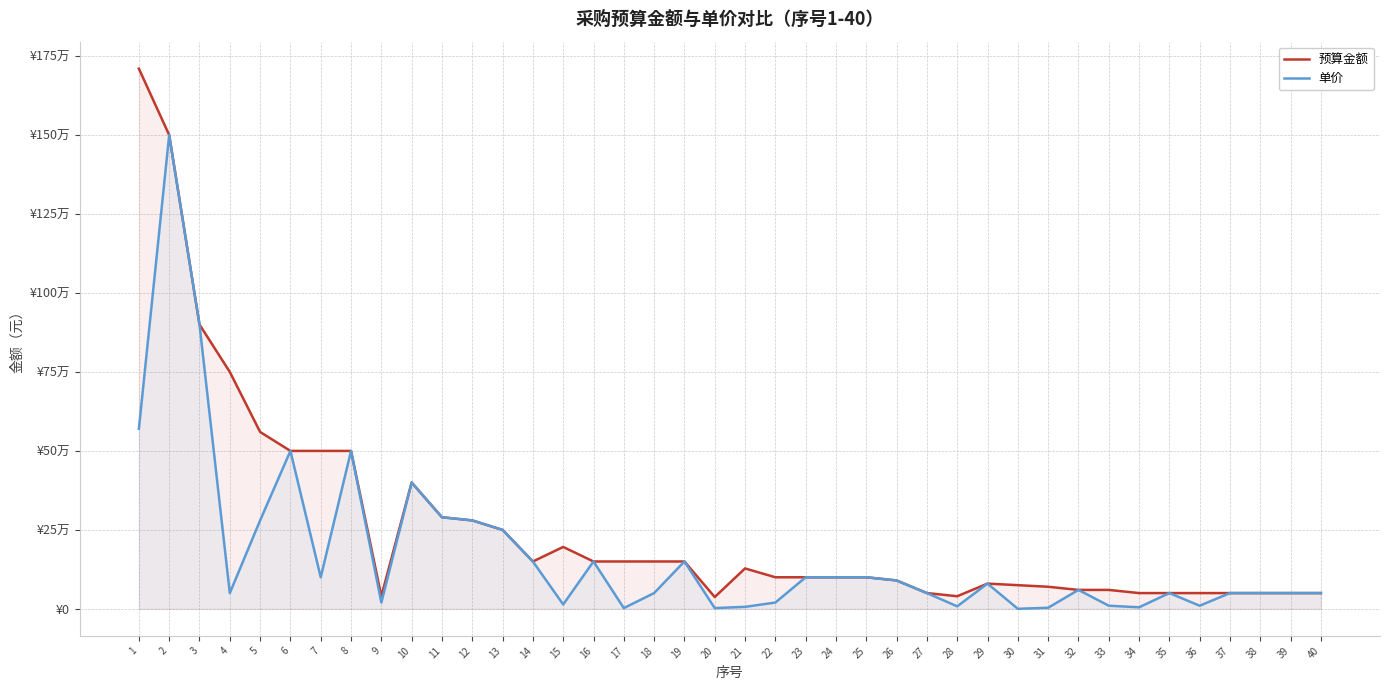

What is the difference between the maximum and minimum values in the 单价 series?

1499750